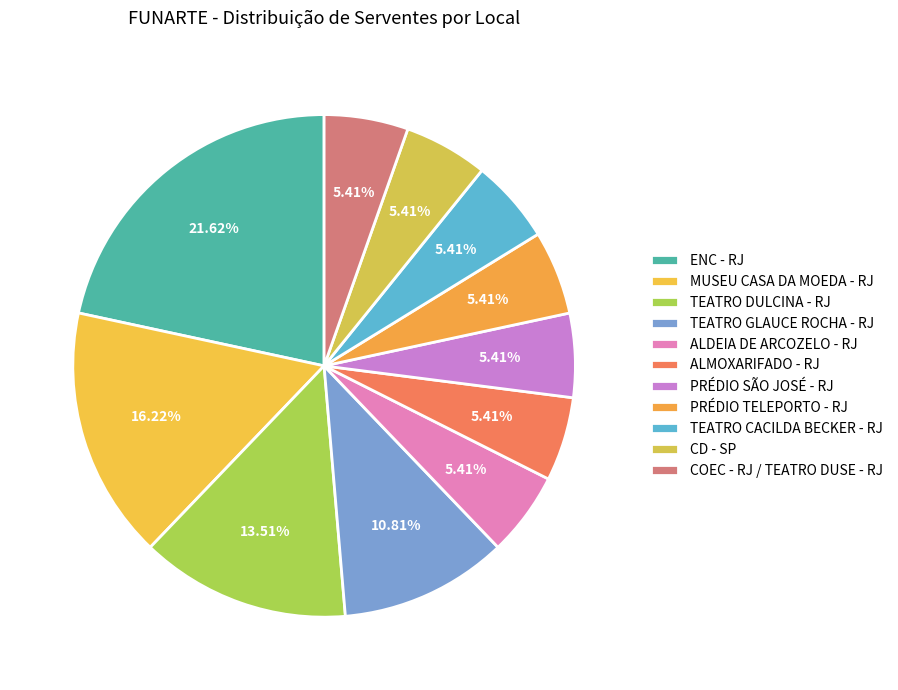

How many slices are in this pie chart?

11